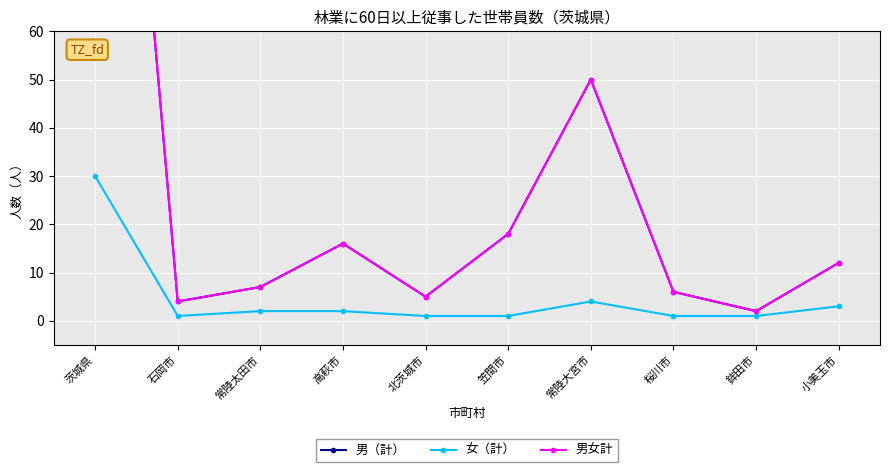

Reading right to left, transcribe all the data shown in this chart.

男（計）: 12	2	6	50	18	5	16	7	4	200
女（計）: 3	1	1	4	1	1	2	2	1	30
男女計: 12	2	6	50	18	5	16	7	4	200